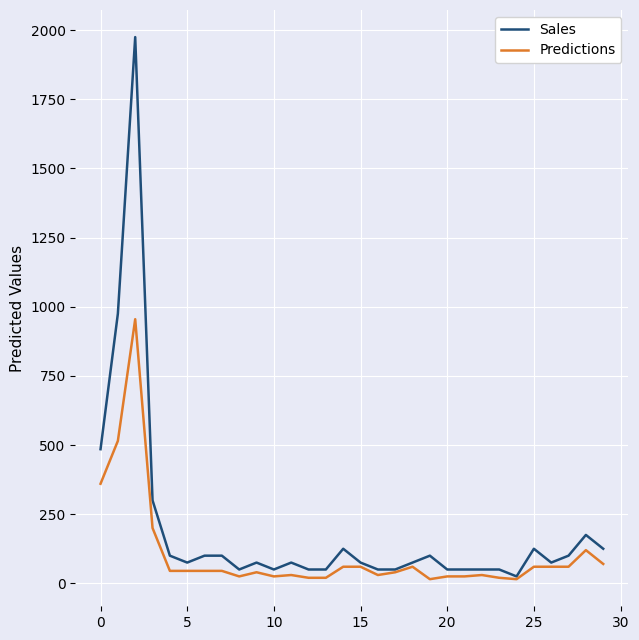

What is the highest value of the Sales series?

1975